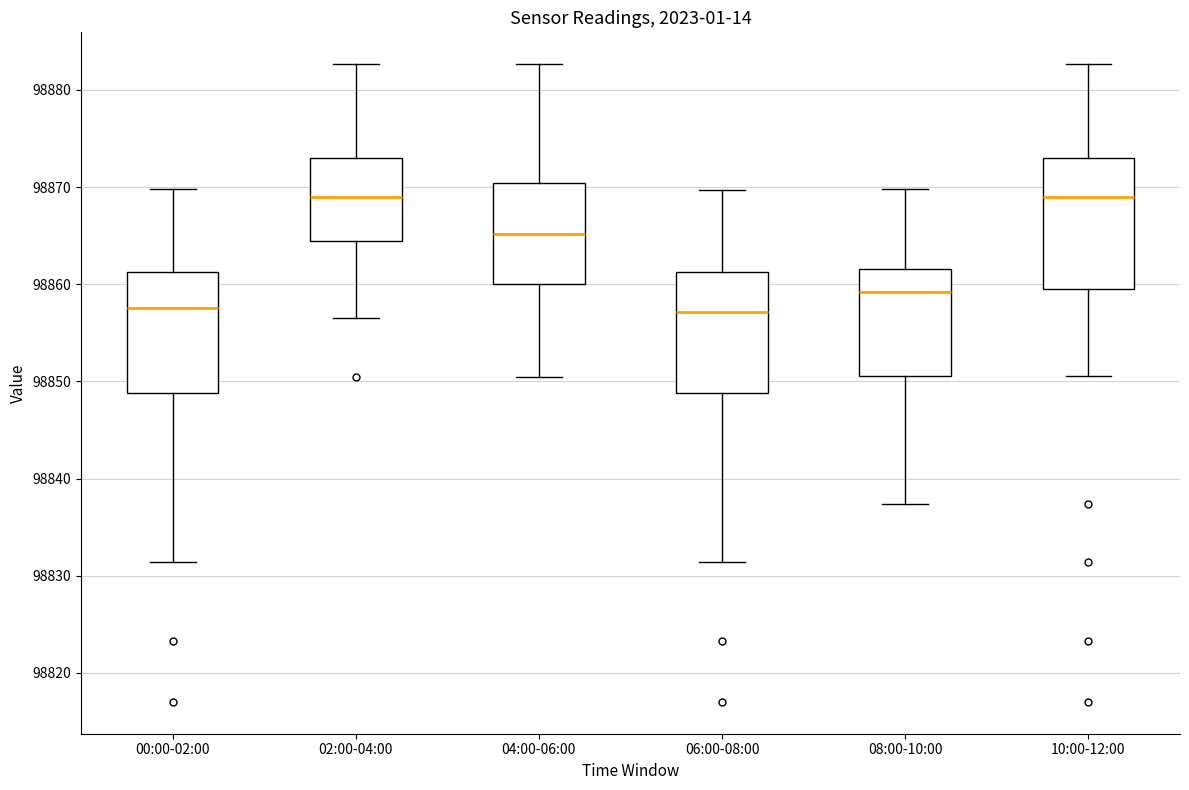

Comparing the boxes themselves (not the whiskers), which one is the tallest?

10:00-12:00